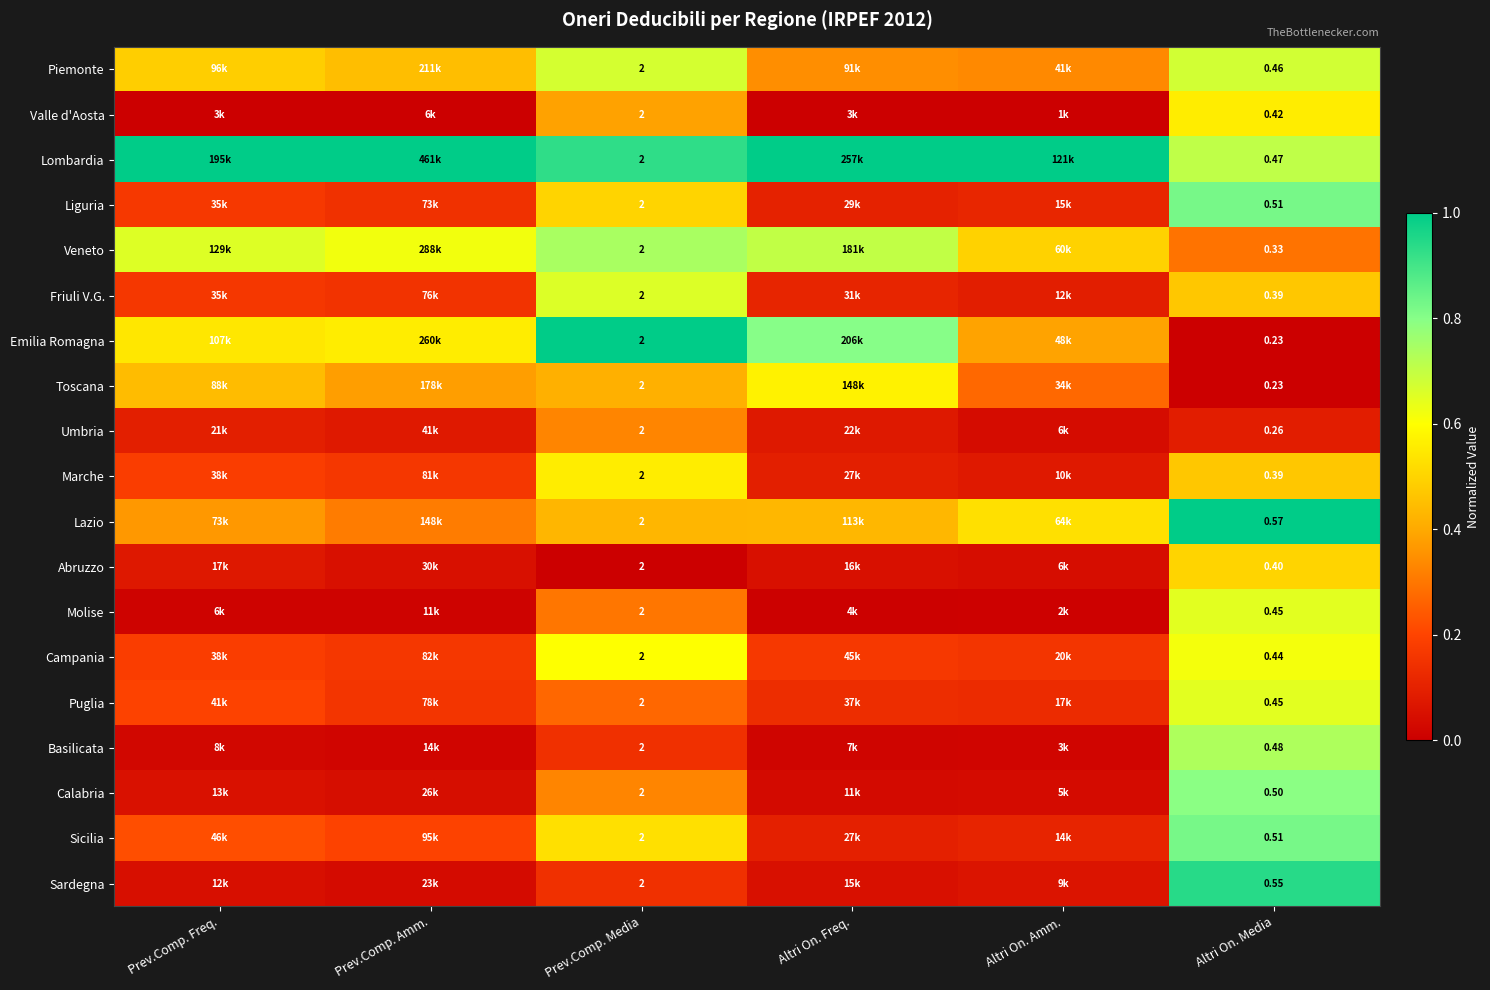

What is the difference between the highest and lowest values at Altri On. Freq.?

1.0